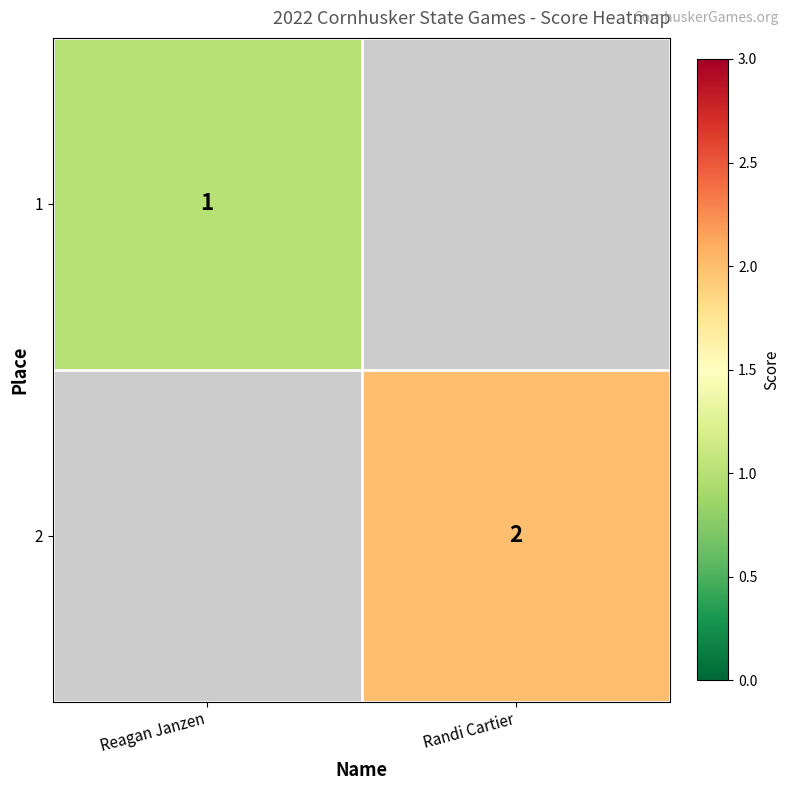

Which has a higher value, Reagan Janzen or Randi Cartier?

Randi Cartier